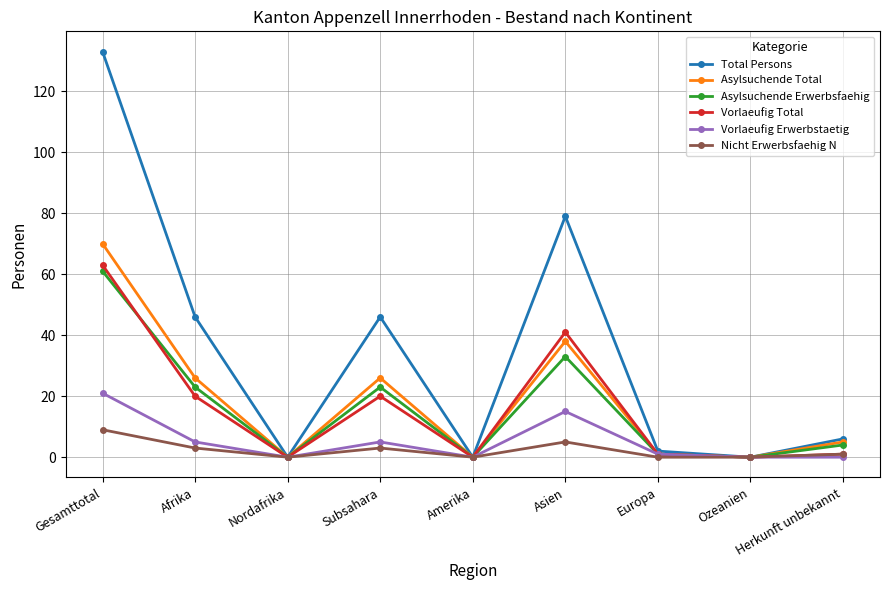

What is the sum of all Vorlaeufig Total values?

146